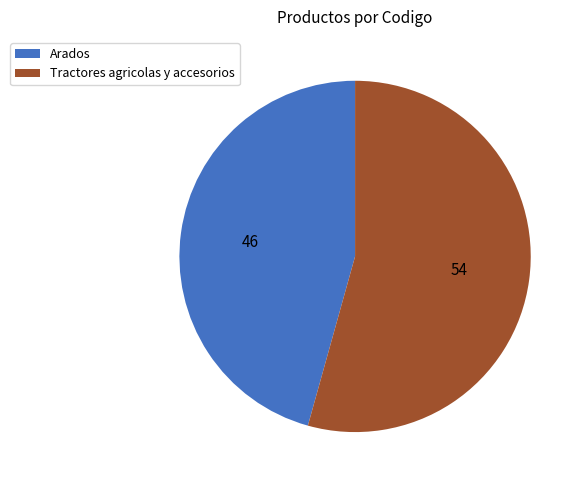

Is Arados the majority of the pie?

No